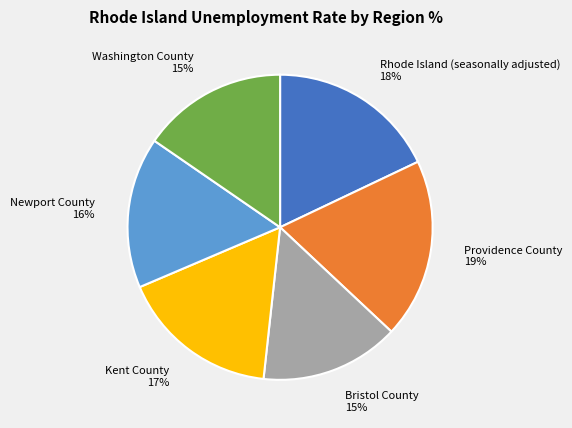

Count the number of slices in the pie.

6